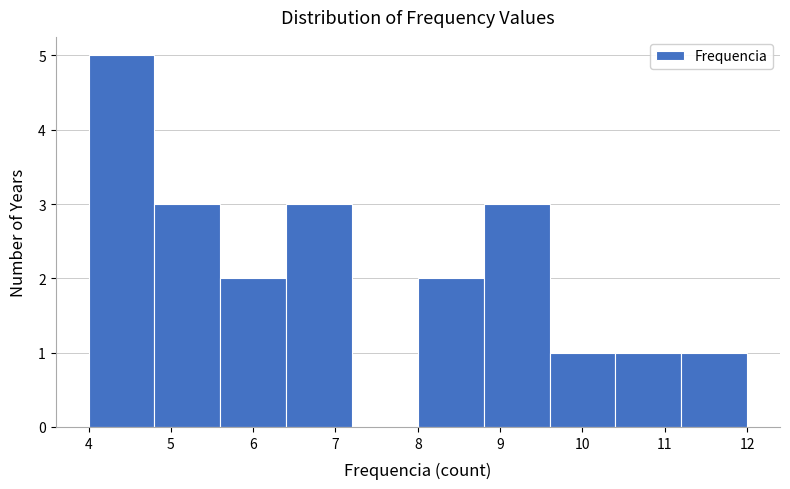

Which range on the x-axis has the tallest bar?

4.0 to 4.8